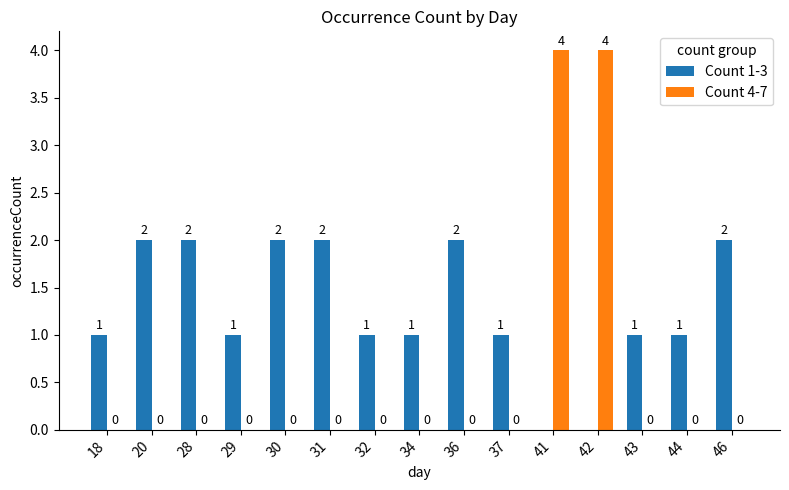

Which series has the largest total across all categories?

Count 1-3